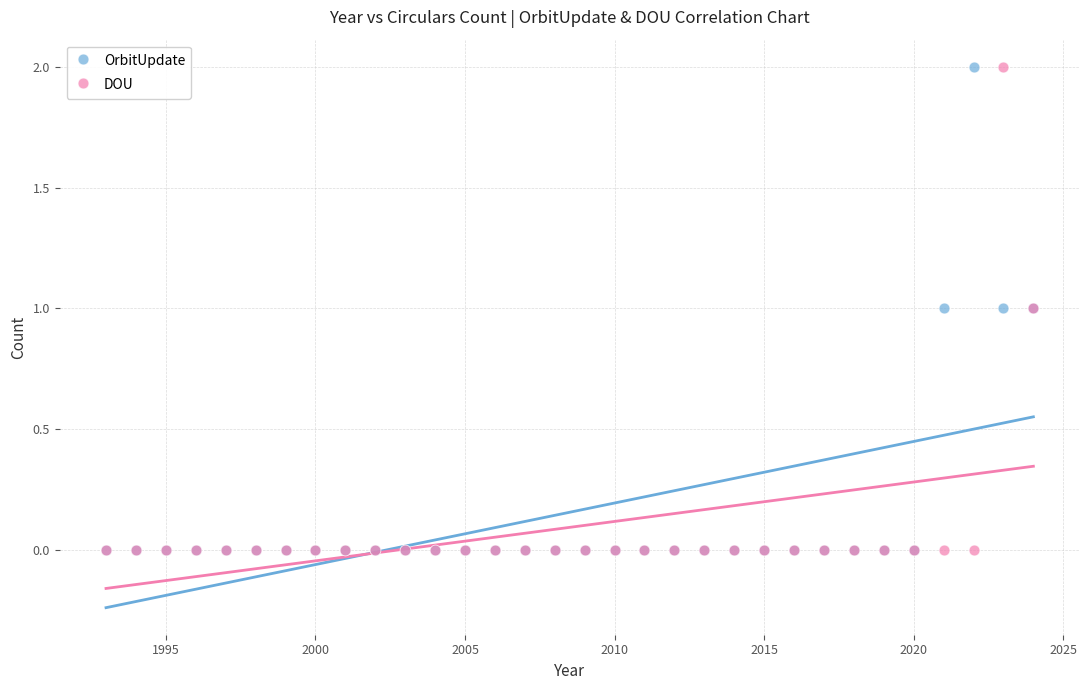

What are all the series names shown in the legend?

OrbitUpdate, DOU